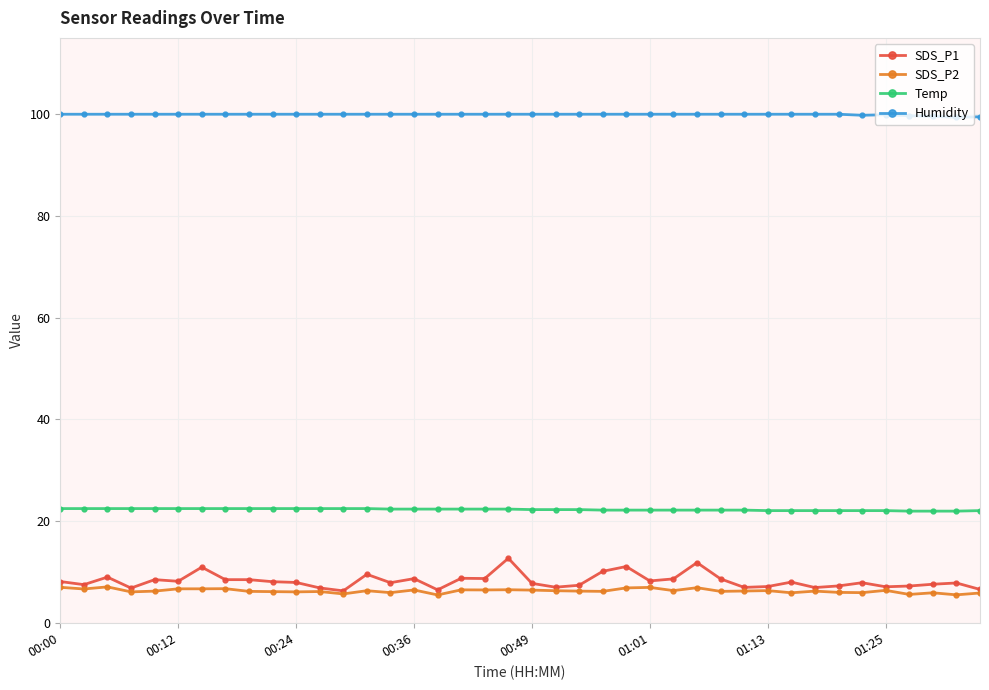

What is the highest value of the SDS_P2 series?

7.1